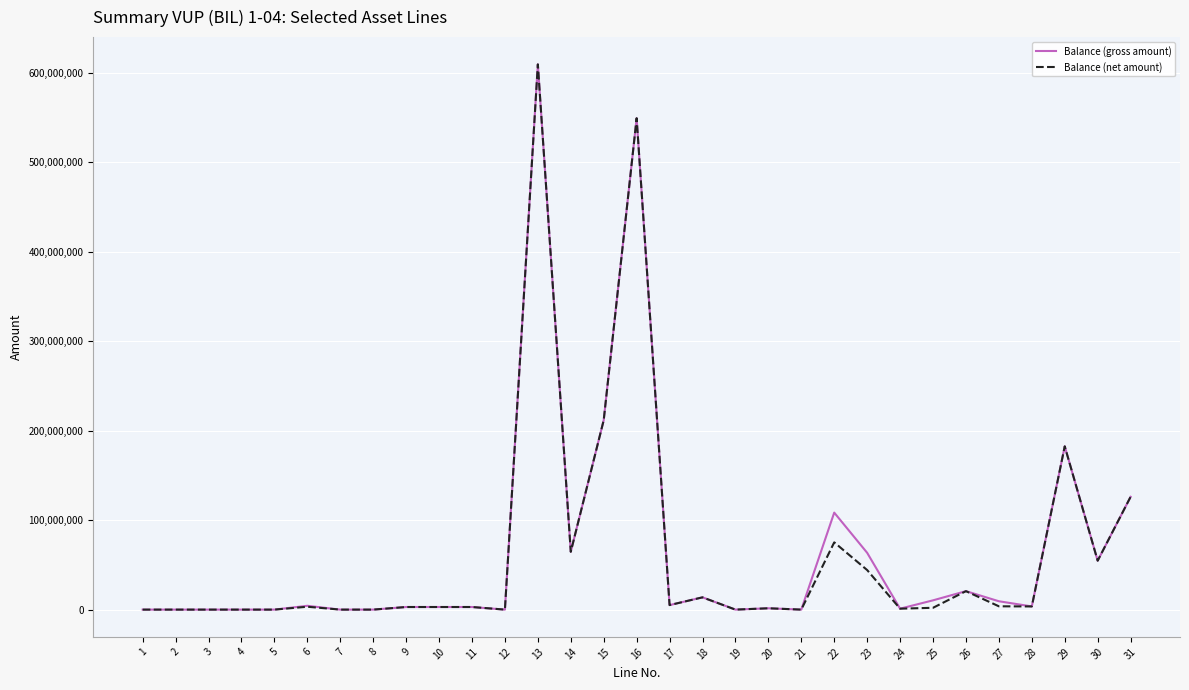

What is the sum of all Balance (net amount) values?

1979854158